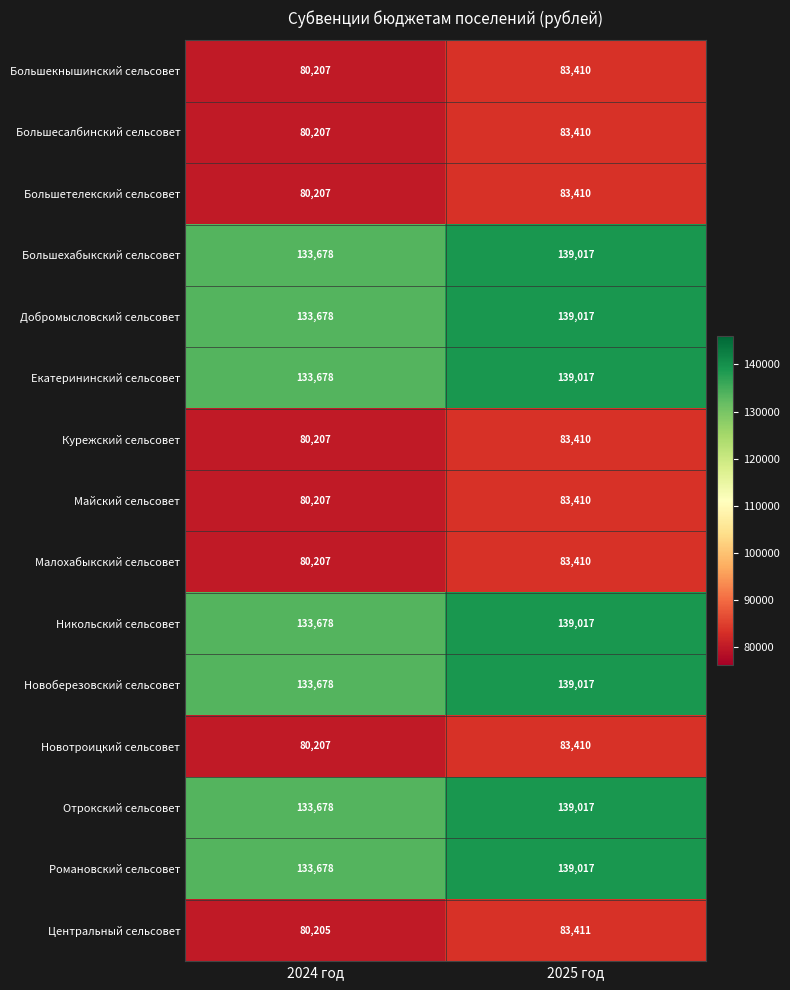

Reading right to left, transcribe all the data shown in this chart.

Большекнышинский сельсовет: 2025 год=83410	2024 год=80207
Большесалбинский сельсовет: 2025 год=83410	2024 год=80207
Большетелекский сельсовет: 2025 год=83410	2024 год=80207
Большехабыкский сельсовет: 2025 год=139017	2024 год=133678
Добромысловский сельсовет: 2025 год=139017	2024 год=133678
Екатерининский сельсовет: 2025 год=139017	2024 год=133678
Курежский сельсовет: 2025 год=83410	2024 год=80207
Майский сельсовет: 2025 год=83410	2024 год=80207
Малохабыкский сельсовет: 2025 год=83410	2024 год=80207
Никольский сельсовет: 2025 год=139017	2024 год=133678
Новоберезовский сельсовет: 2025 год=139017	2024 год=133678
Новотроицкий сельсовет: 2025 год=83410	2024 год=80207
Отрокский сельсовет: 2025 год=139017	2024 год=133678
Романовский сельсовет: 2025 год=139017	2024 год=133678
Центральный сельсовет: 2025 год=83411	2024 год=80205